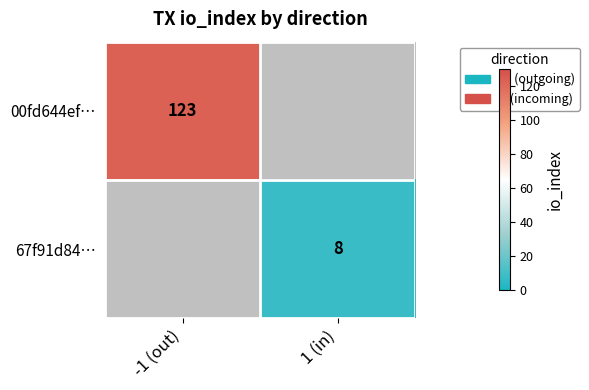

True or false: 67f91d84… has a value of 8 at 1 (in).

True